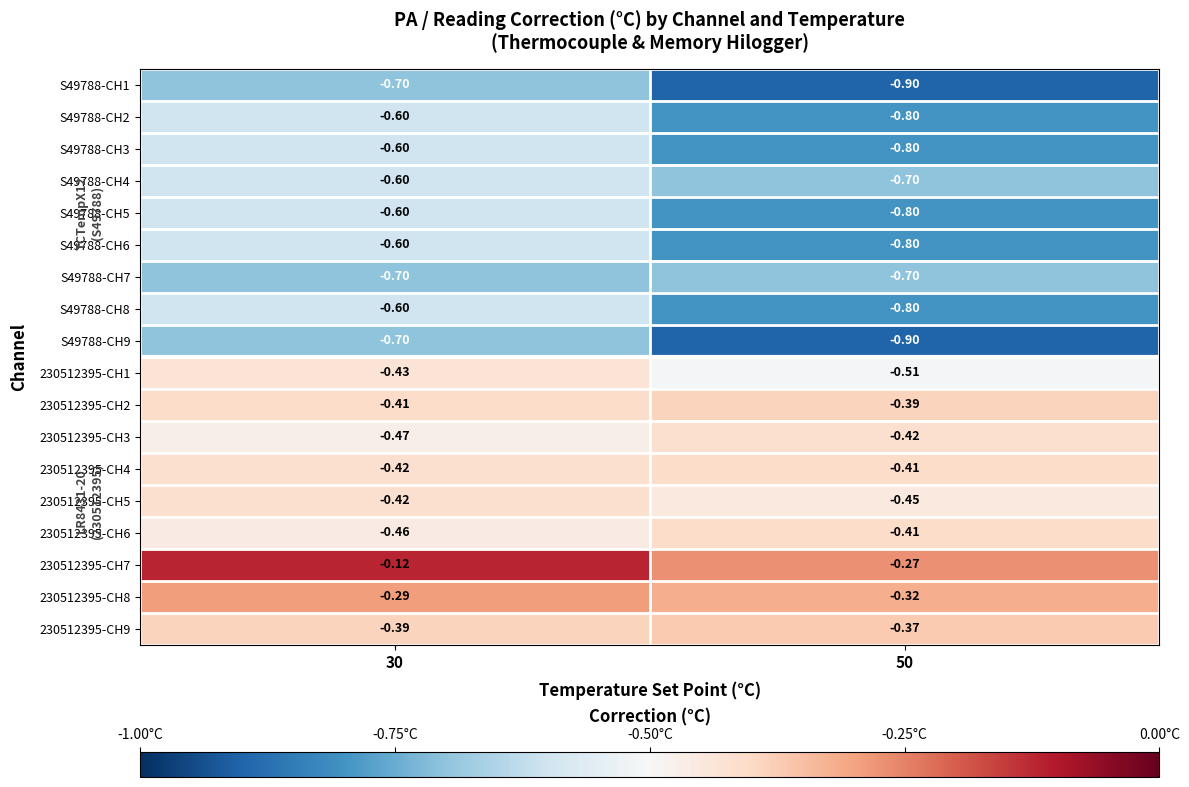

Count the number of categories in the chart.

2